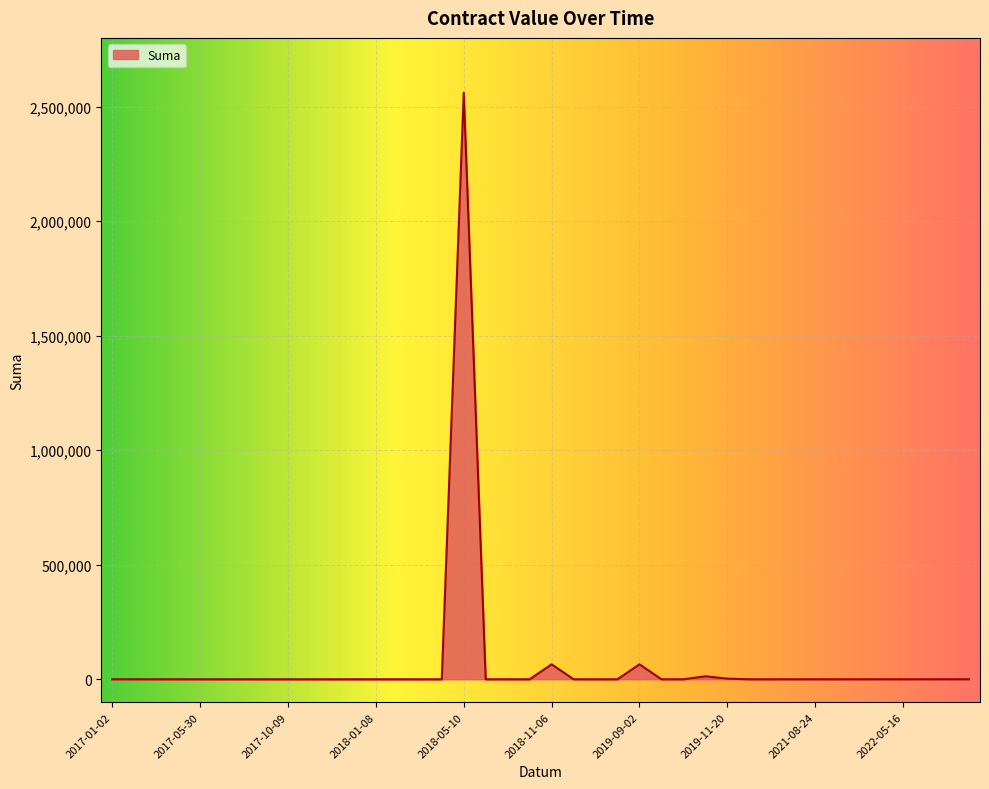

What is the difference between the maximum and minimum values?

2560861.1